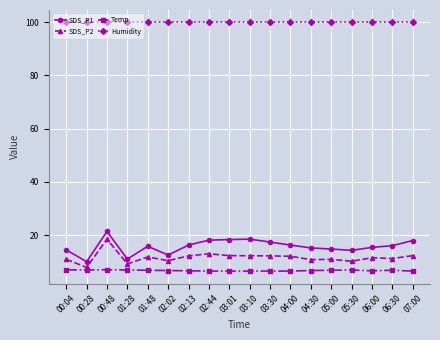

What is the average value of the SDS_P1 series?

15.8